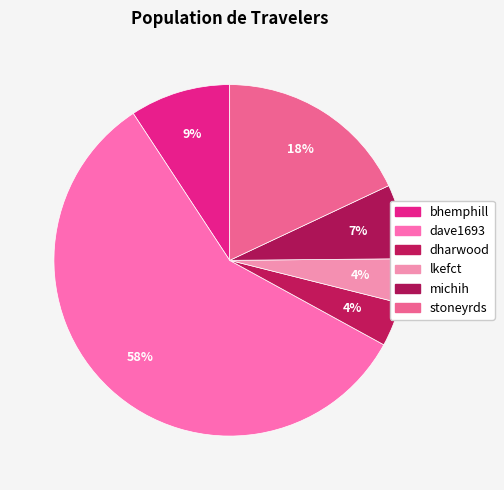

Count the number of slices in the pie.

6